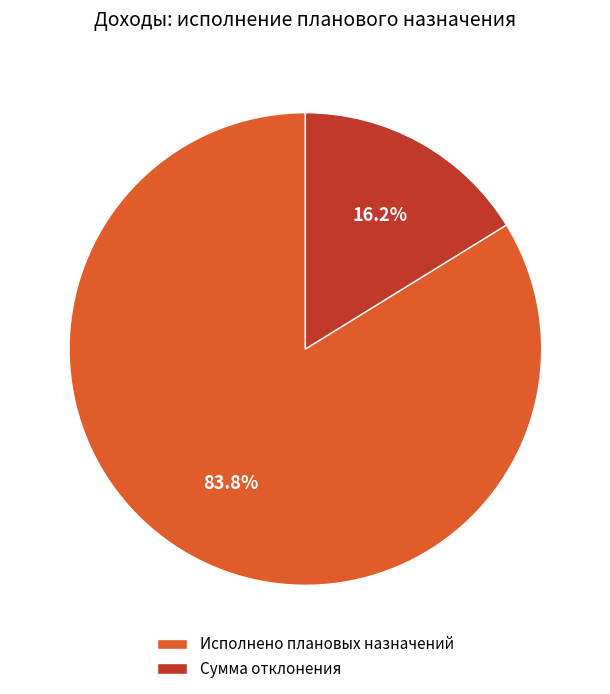

What is the largest slice in the pie chart?

Исполнено плановых назначений